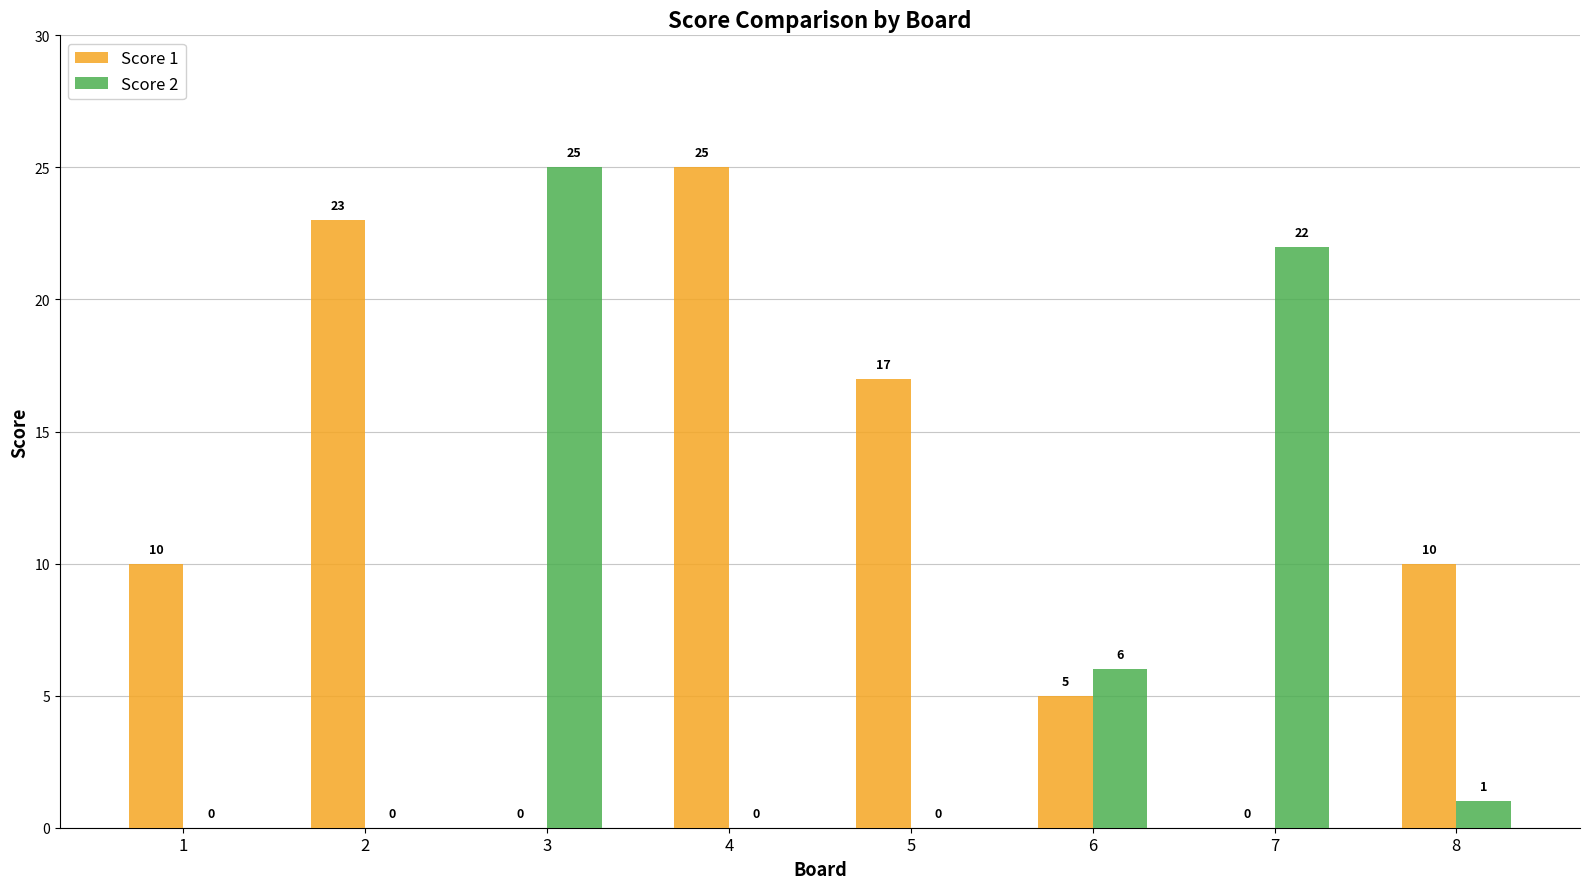

Is the value of Score 2 at 6 greater than the value of Score 1 at 3?

Yes